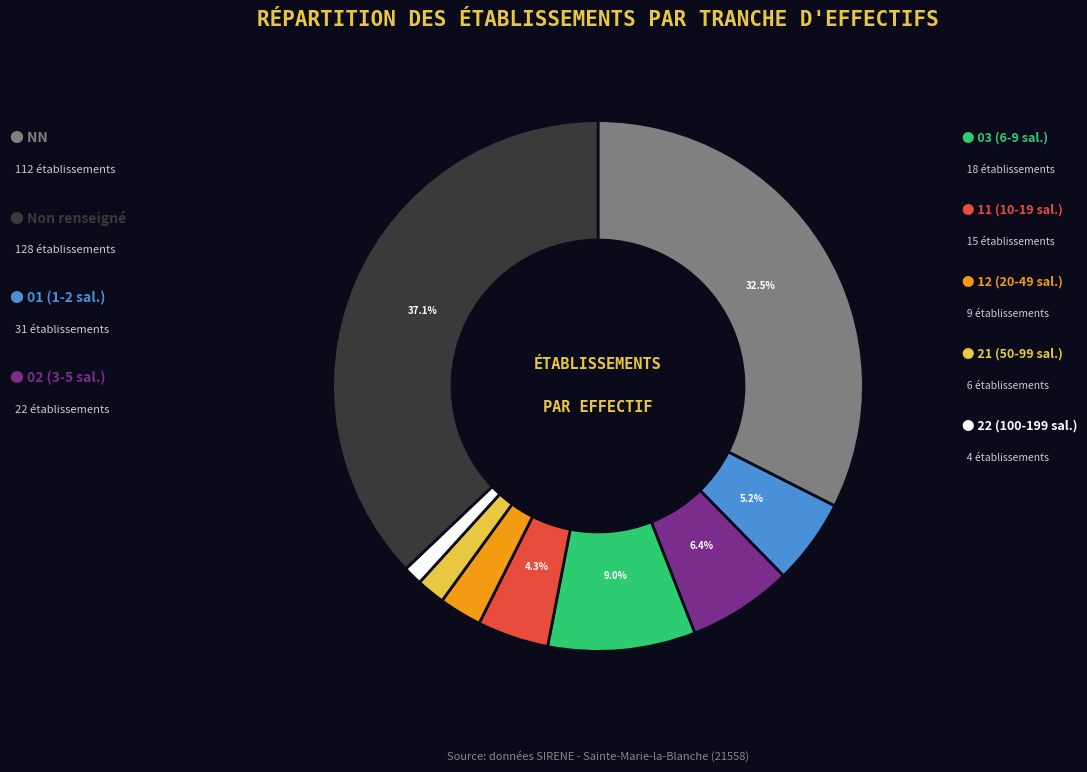

Does any single category account for the majority?

No